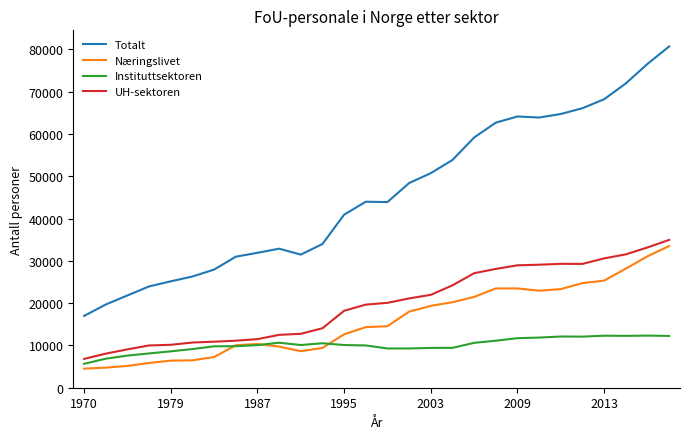

What is the greatest value displayed?

80684